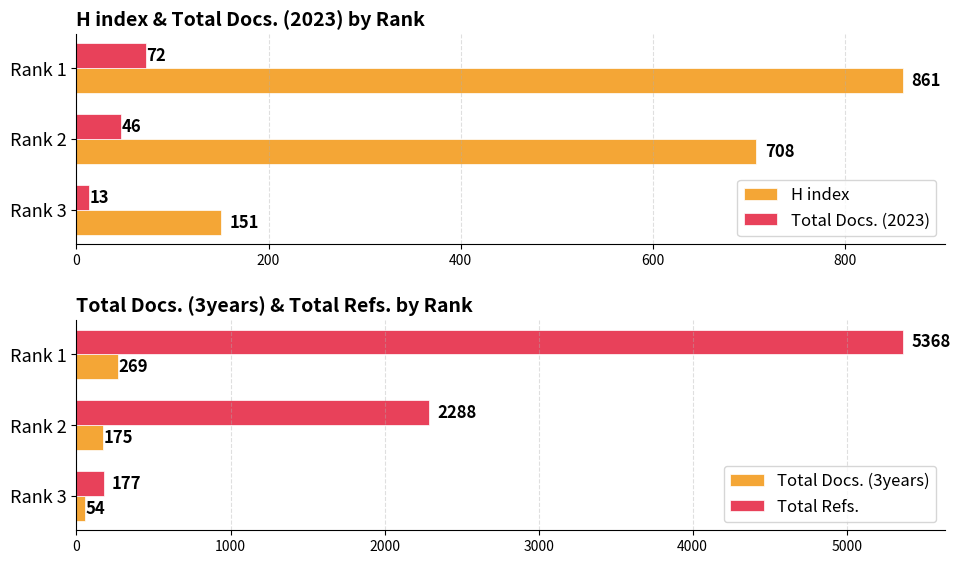

List the labels in order of H index value, largest first.

Rank 1, Rank 2, Rank 3